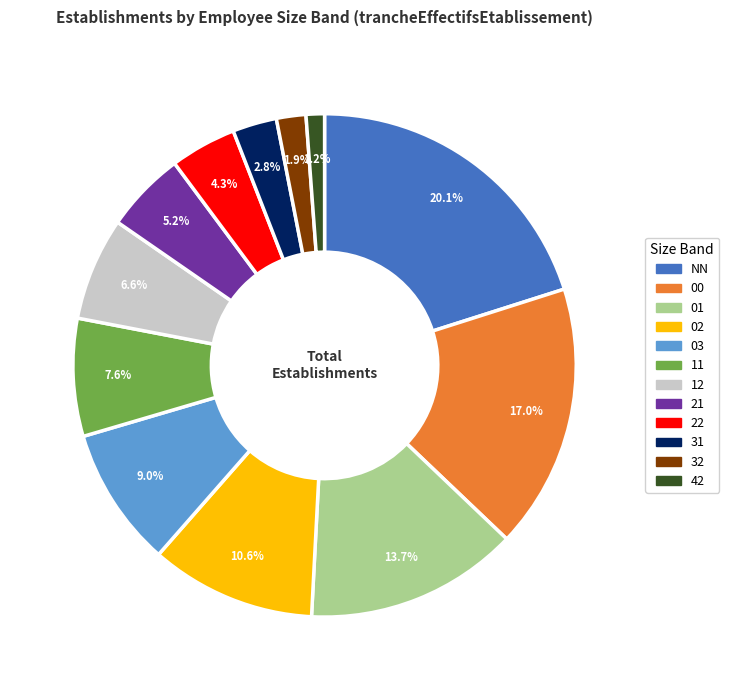

To the nearest percent, what percentage of the pie is 31?

3%